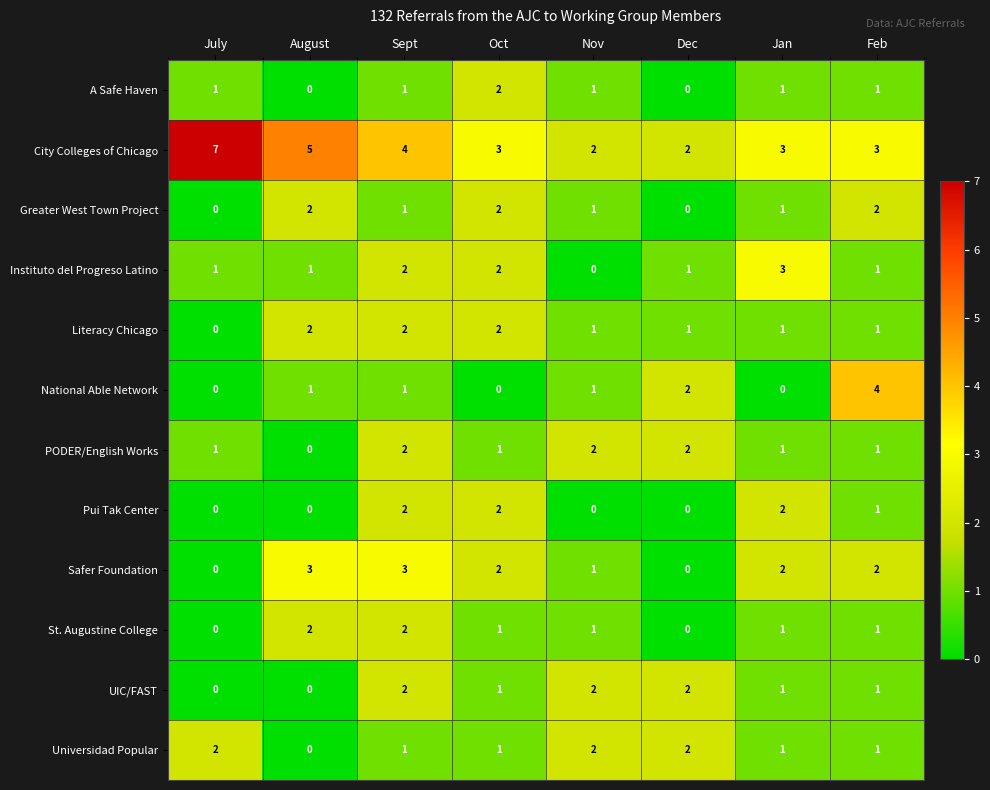

Which series has the widest spread of values?

City Colleges of Chicago